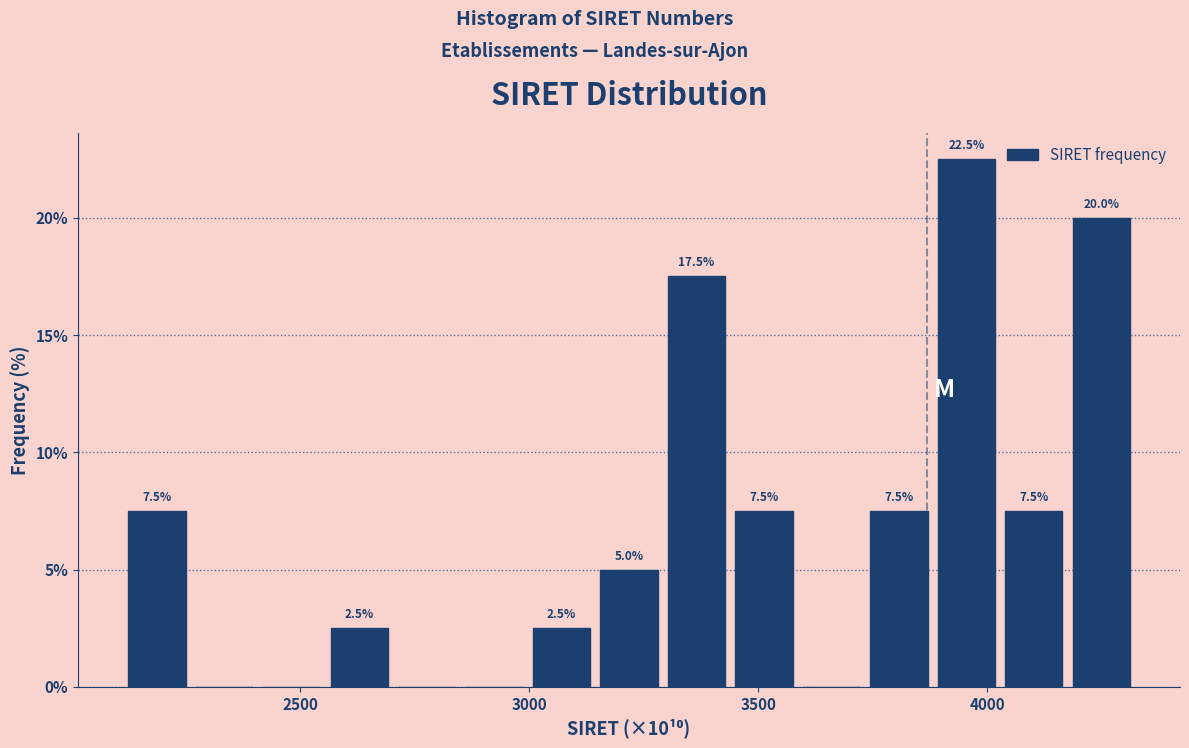

Around what value on the x-axis is the tallest bar? Give the approximate position of its centre, as read against the axis.

3950